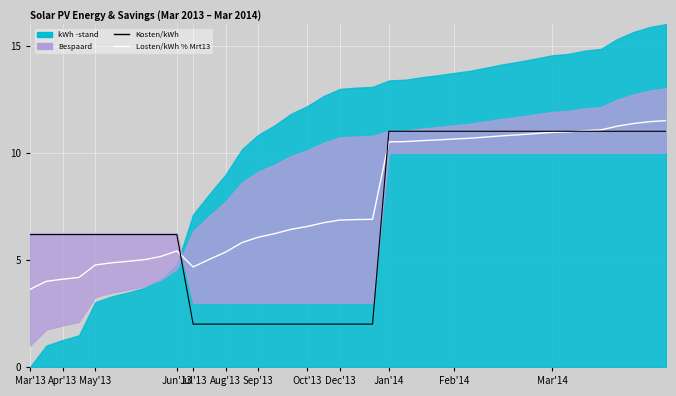

At which label does Losten/kWh % Mrt13 reach its minimum?

Mar'13